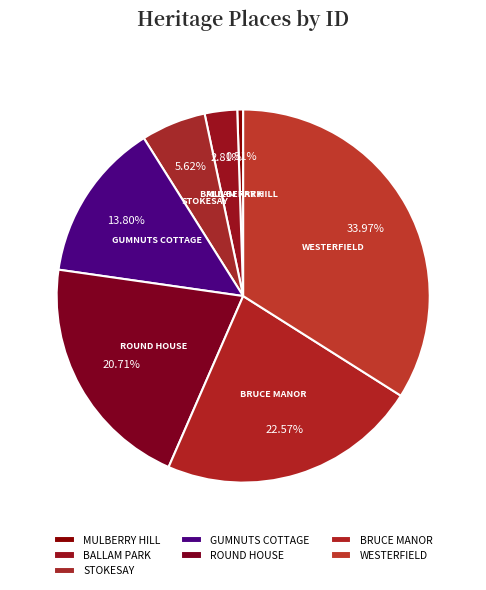

Which slice is the largest?

WESTERFIELD